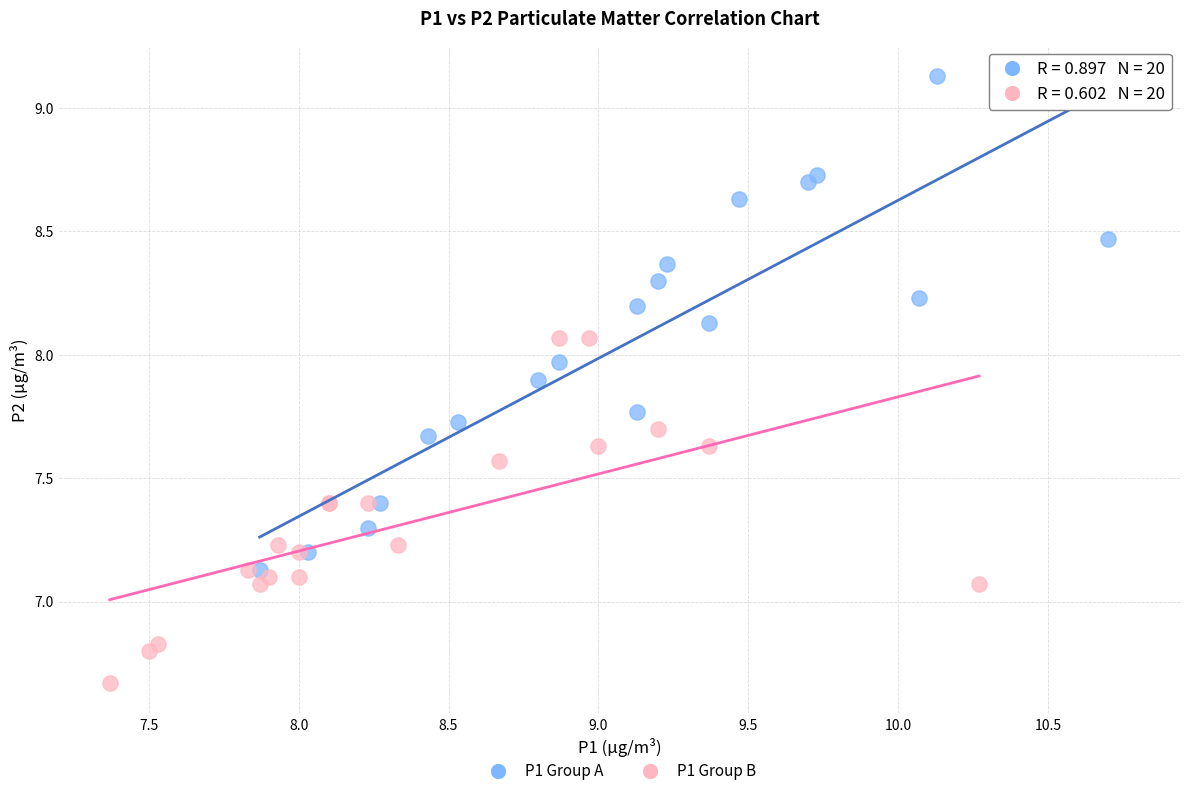

Which series has the widest spread of Y values?

P1 Group A